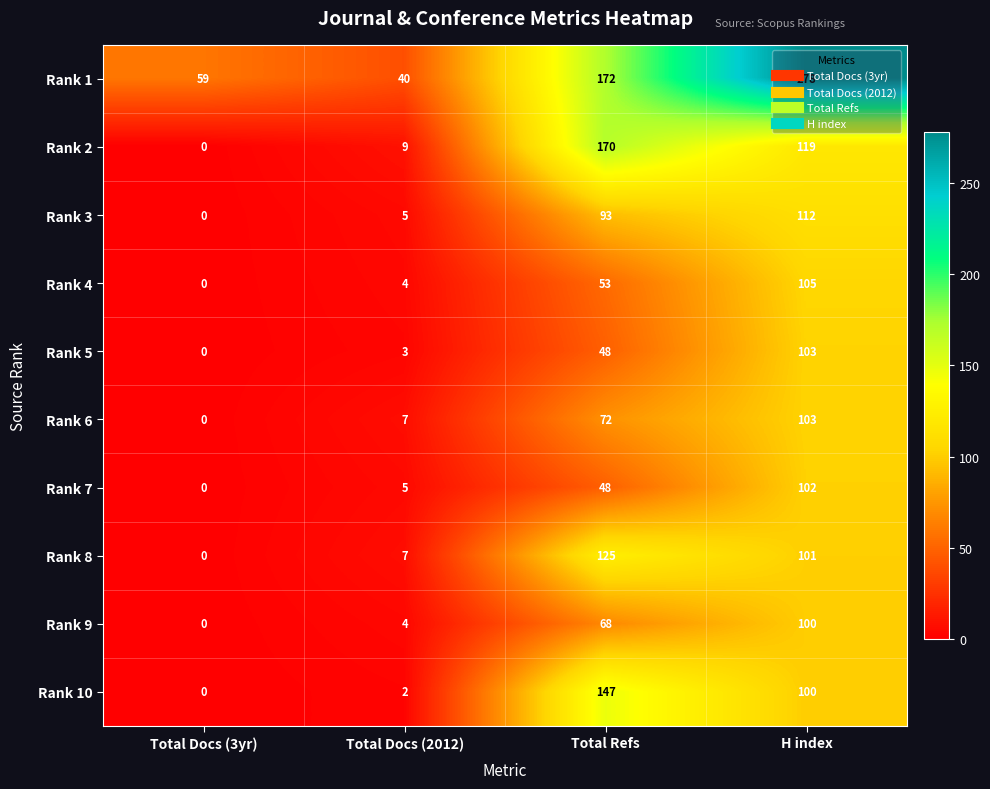

At which category is the sum across all series the highest?

H index